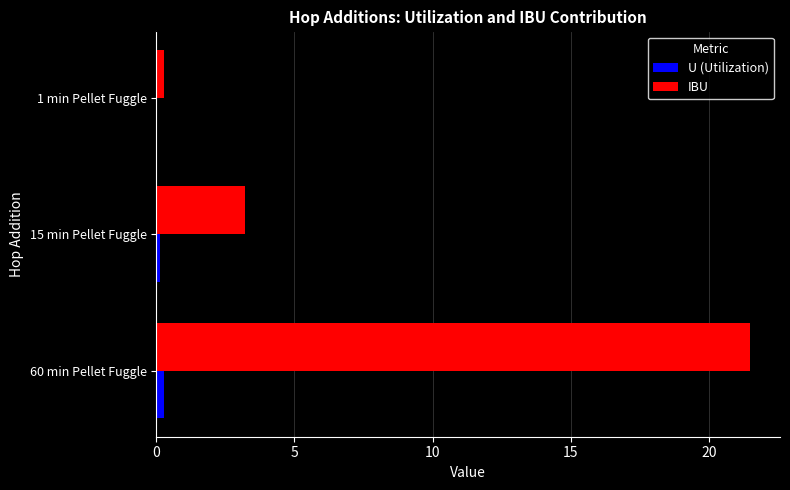

Where is IBU nearest to the value 10?

15 min Pellet Fuggle